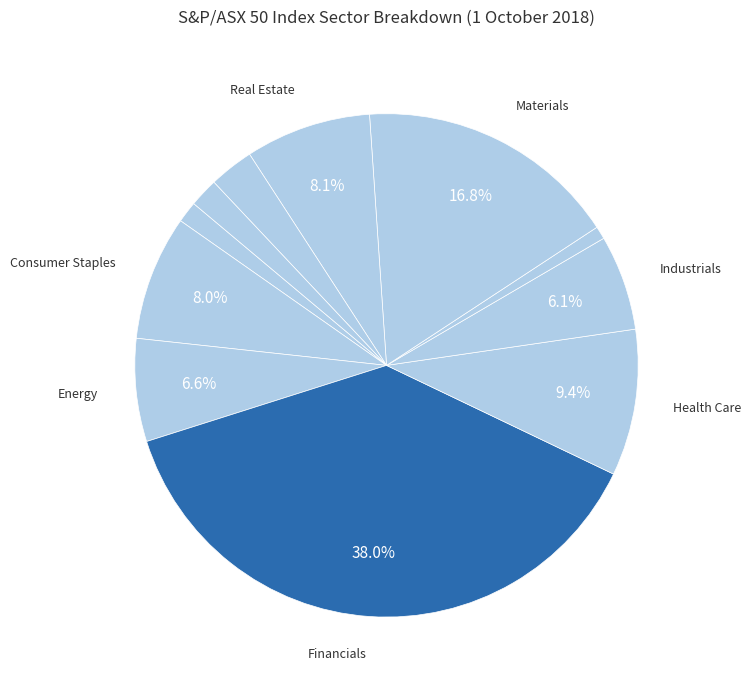

How many segments does this pie chart have?

11